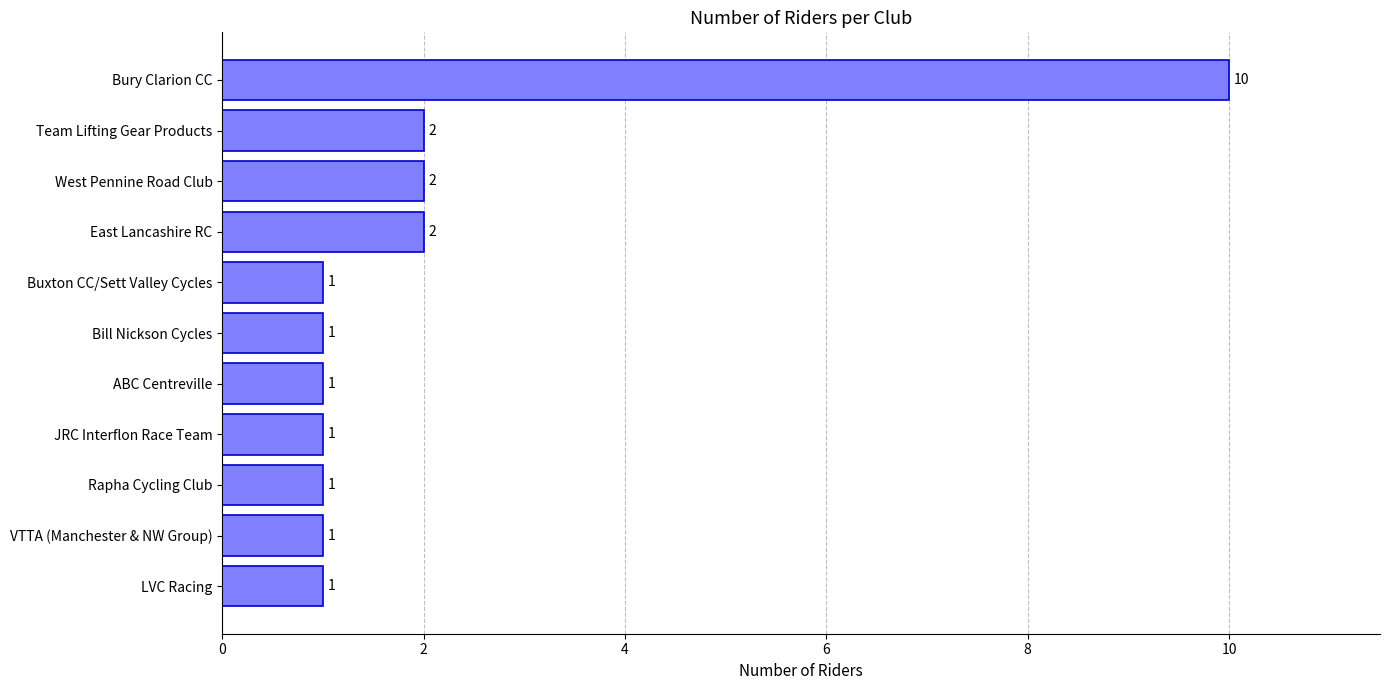

How many values are between 1 and 2?

10